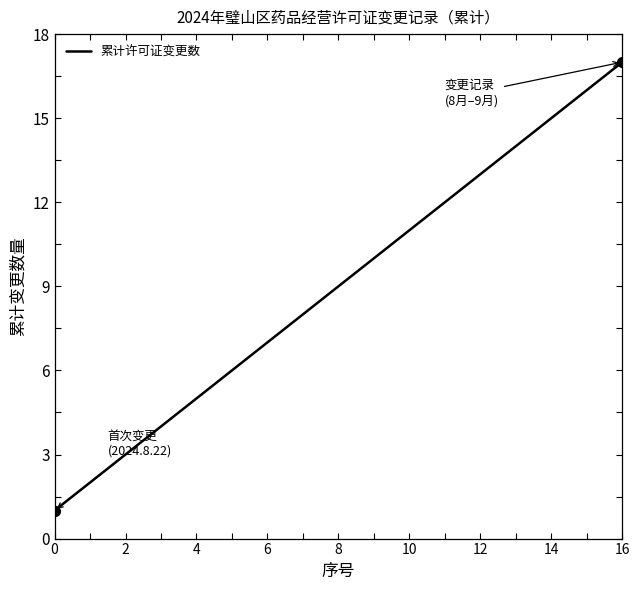

What is the greatest value displayed?

17